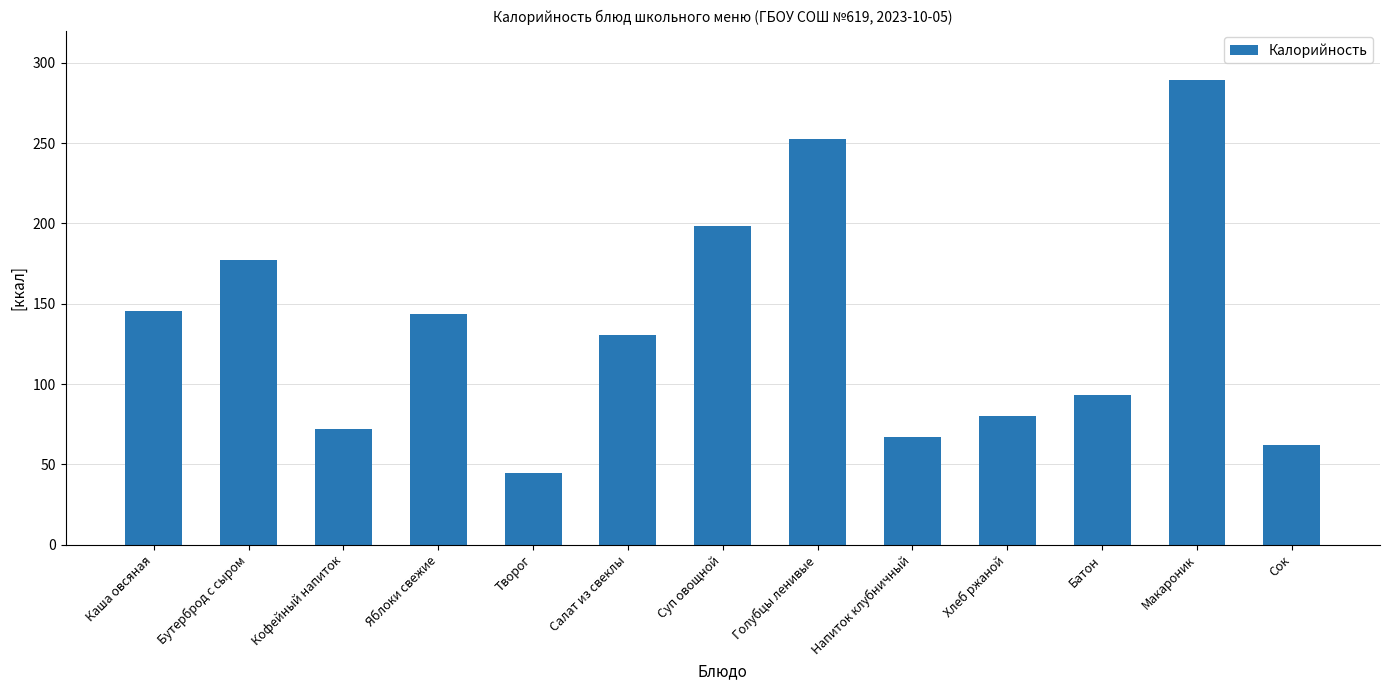

Are the bars grouped side by side (vs. stacked)?

No